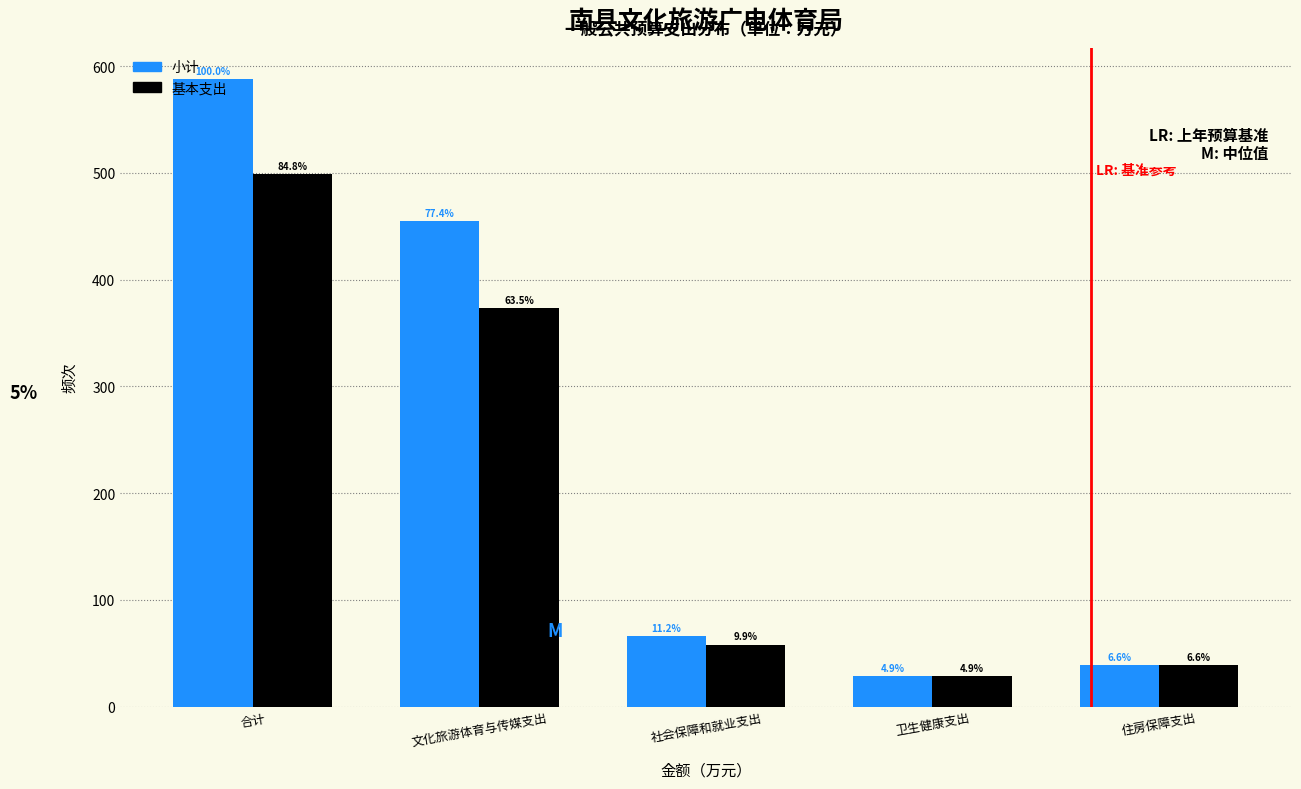

What are all the series names shown in the legend?

小计, 基本支出